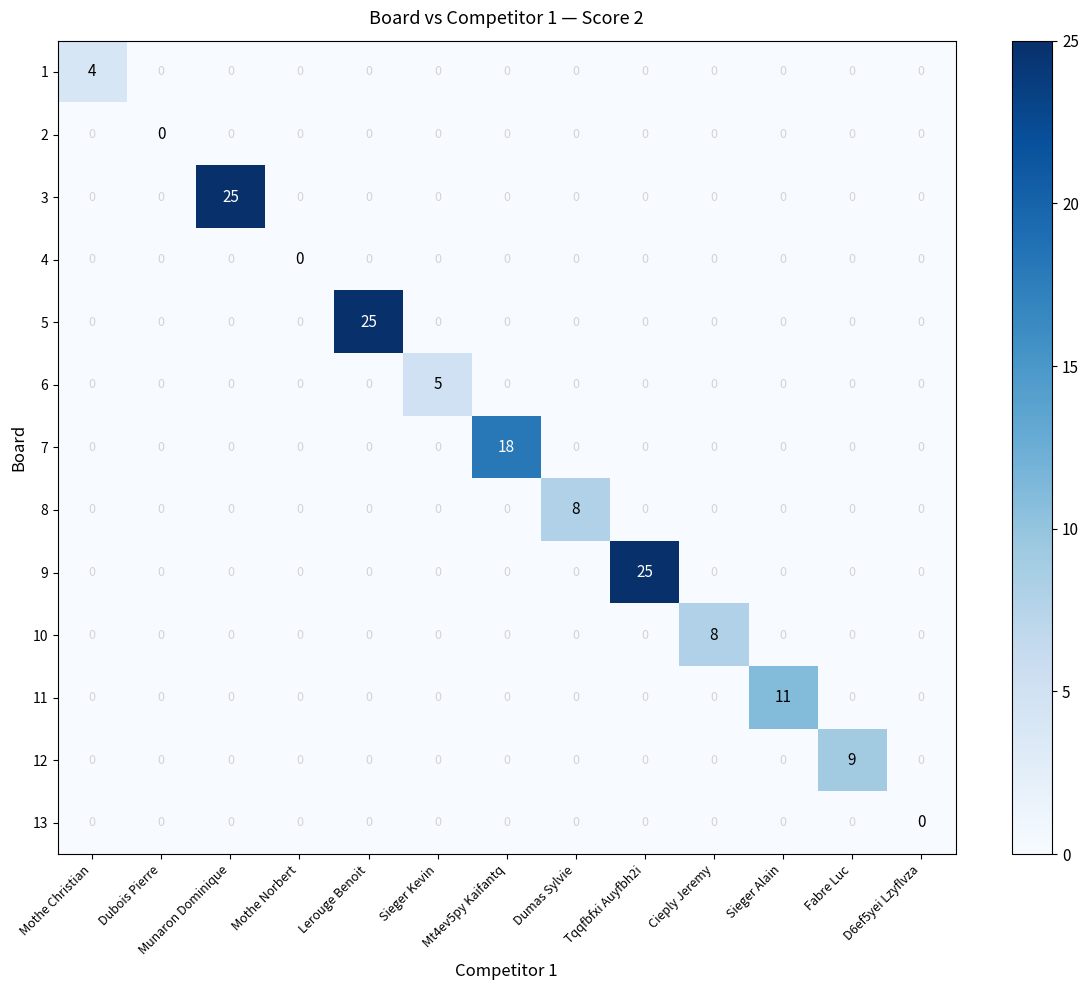

What is the difference between the highest and lowest values at Cieply Jeremy?

8